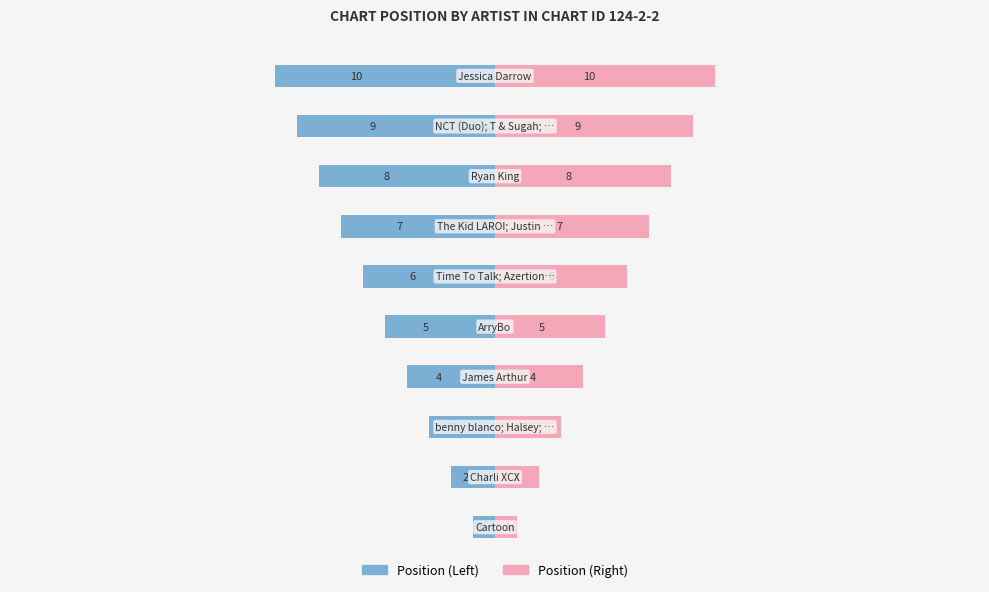

What is the difference between the maximum and minimum values in the Position (Left) series?

9